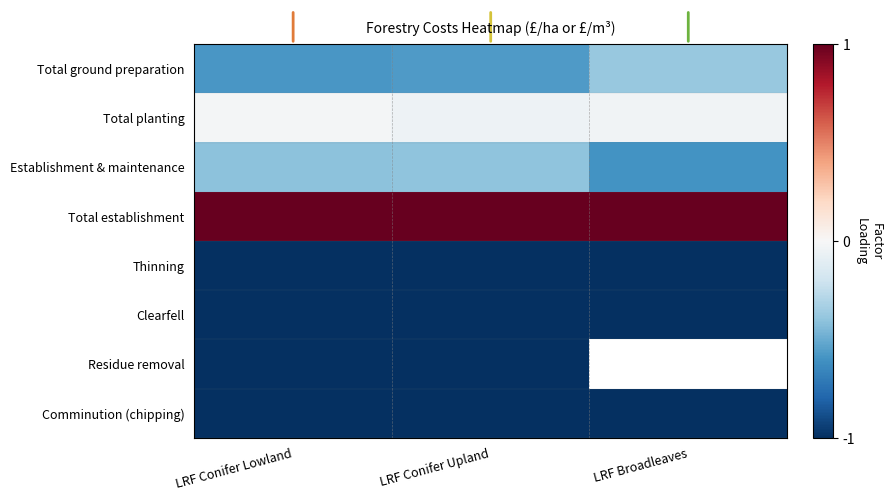

What is the maximum value for Thinning?

-1.0